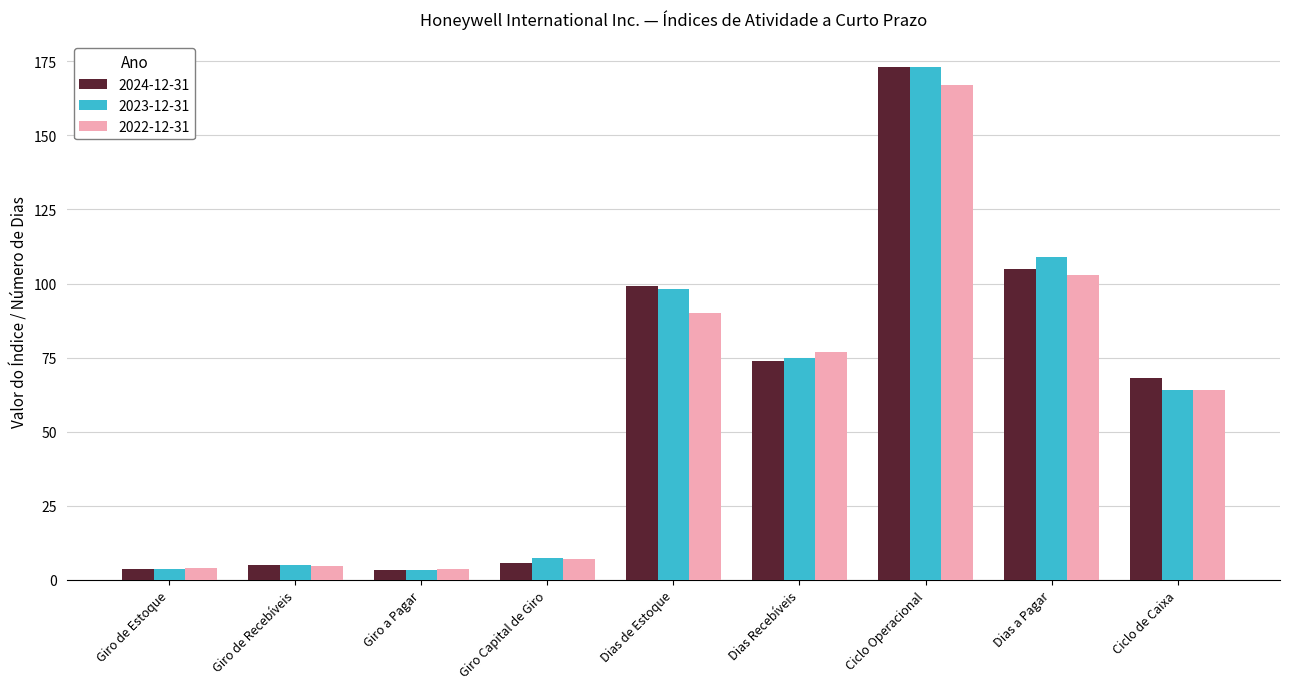

What is the highest value of the 2022-12-31 series?

167.0